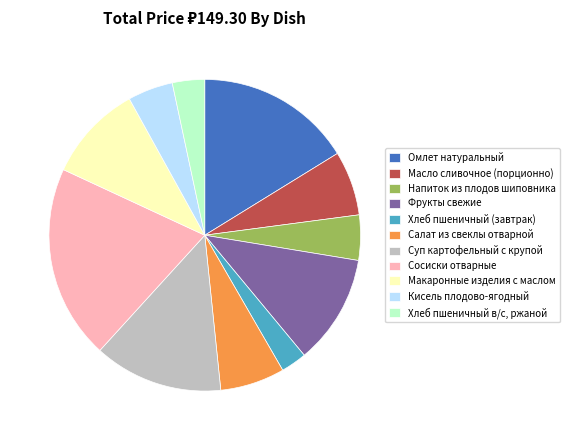

Is there a majority slice in this chart?

No